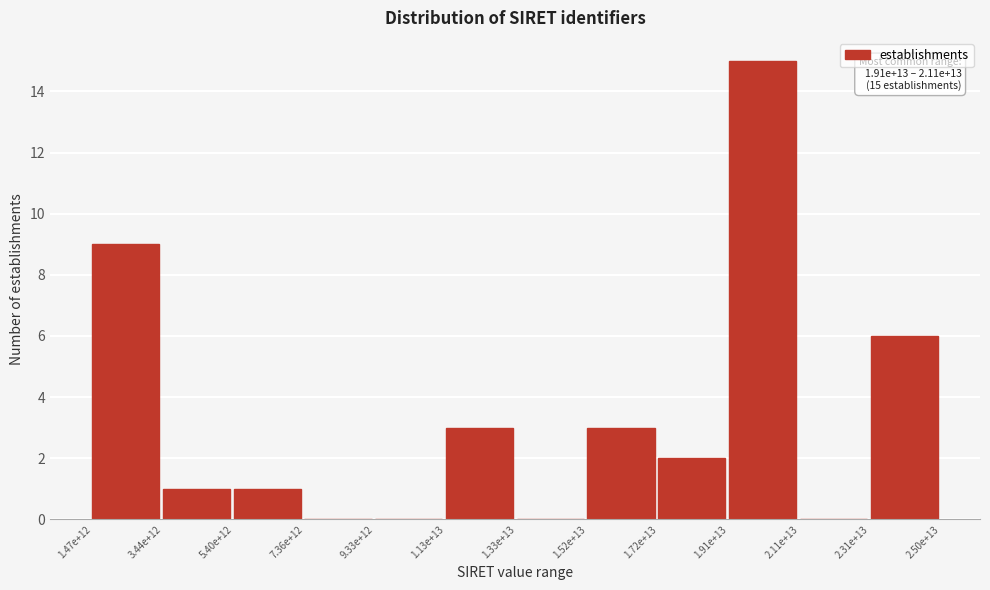

Reading right to left, list all the values displayed in this chart.

2.31e+13=6	2.11e+13=0	1.91e+13=15	1.72e+13=2	1.52e+13=3	1.33e+13=0	1.13e+13=3	9.33e+12=0	7.36e+12=0	5.40e+12=1	3.44e+12=1	1.47e+12=9